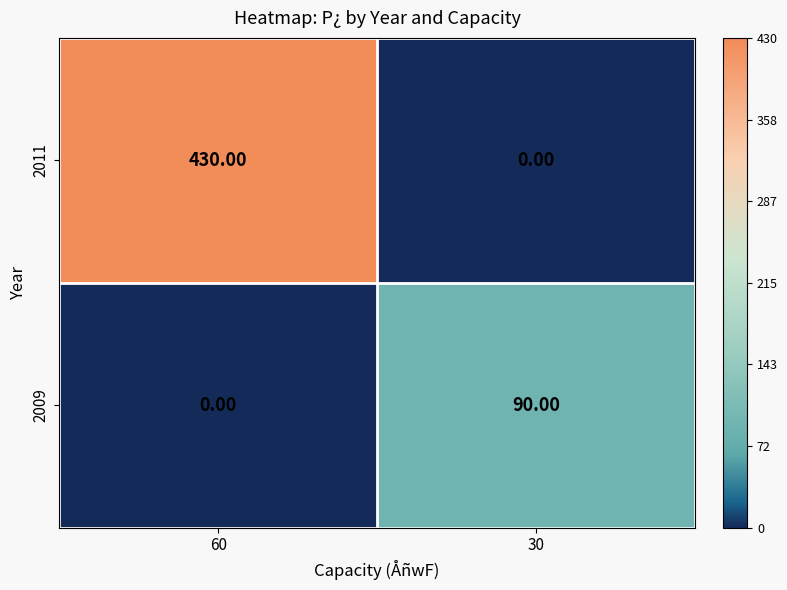

Which series has the largest total across all categories?

2011